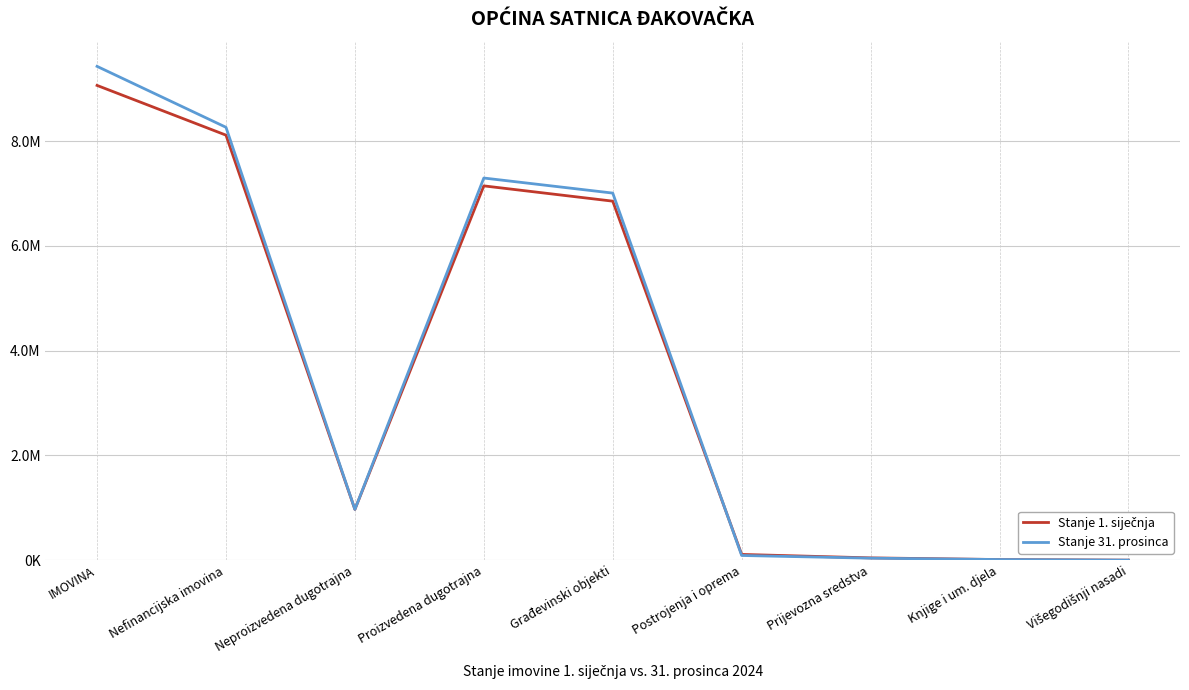

Does the chart display data point markers on the line(s)?

No